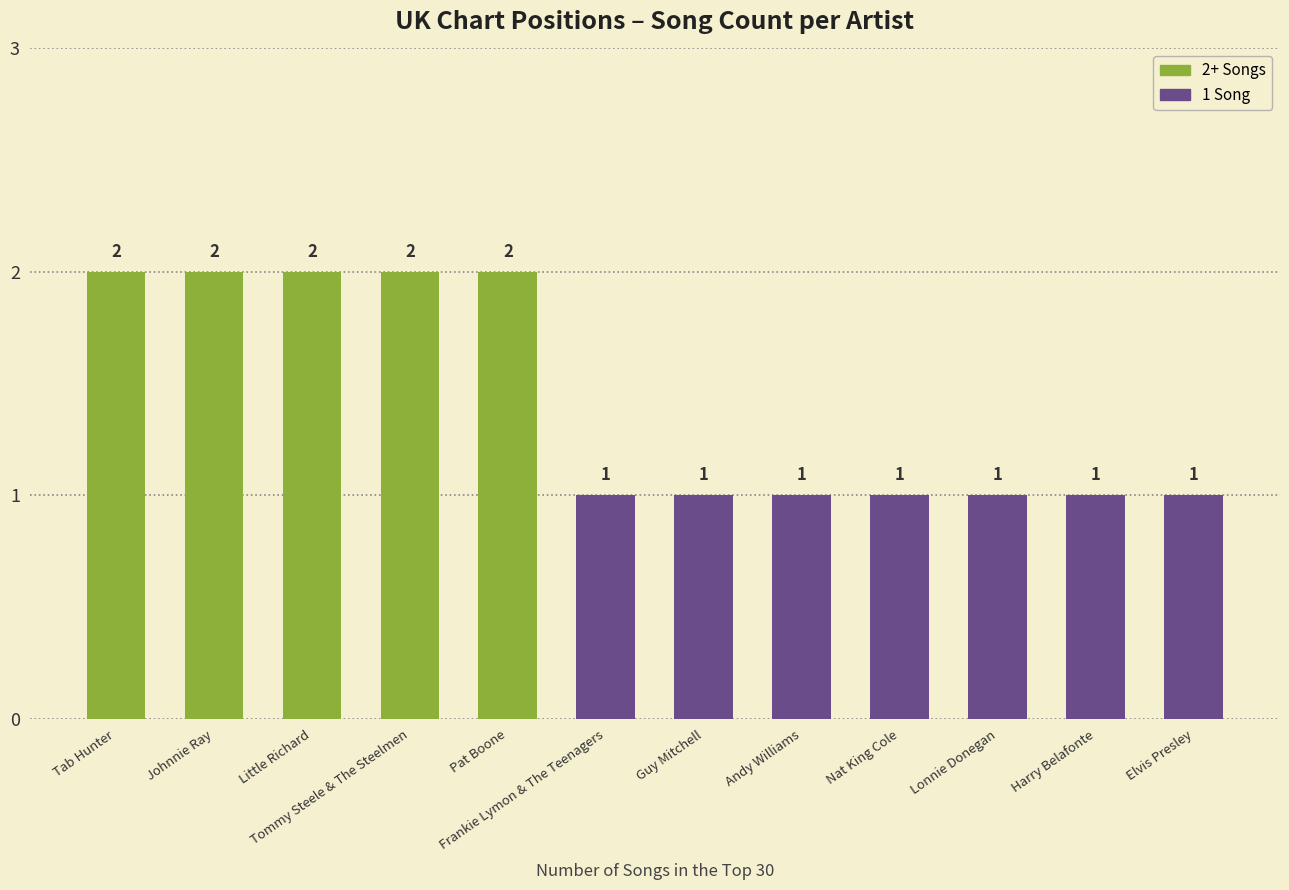

What is the average value?

1